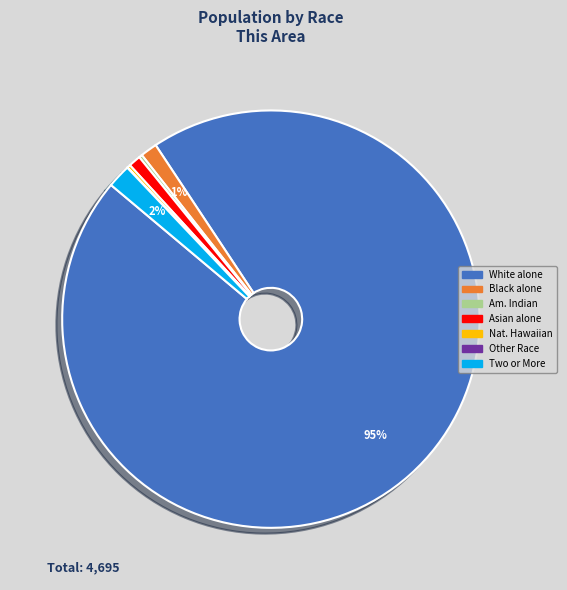

Does any single category account for the majority?

Yes